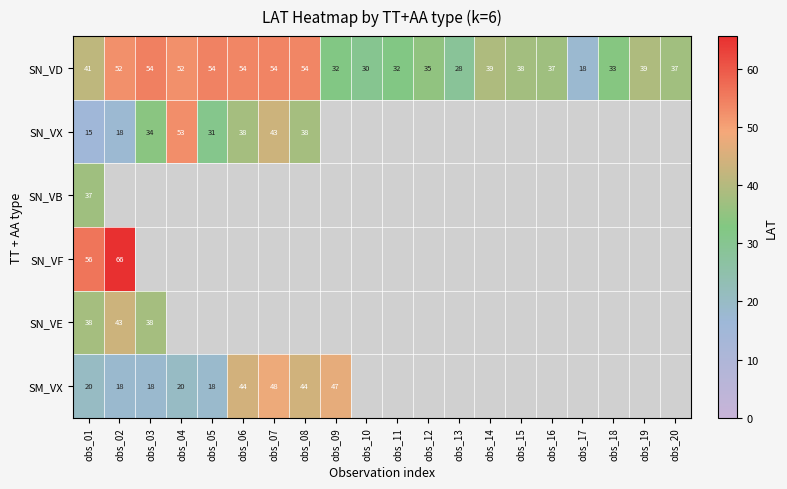

What is the greatest value displayed?

65.6